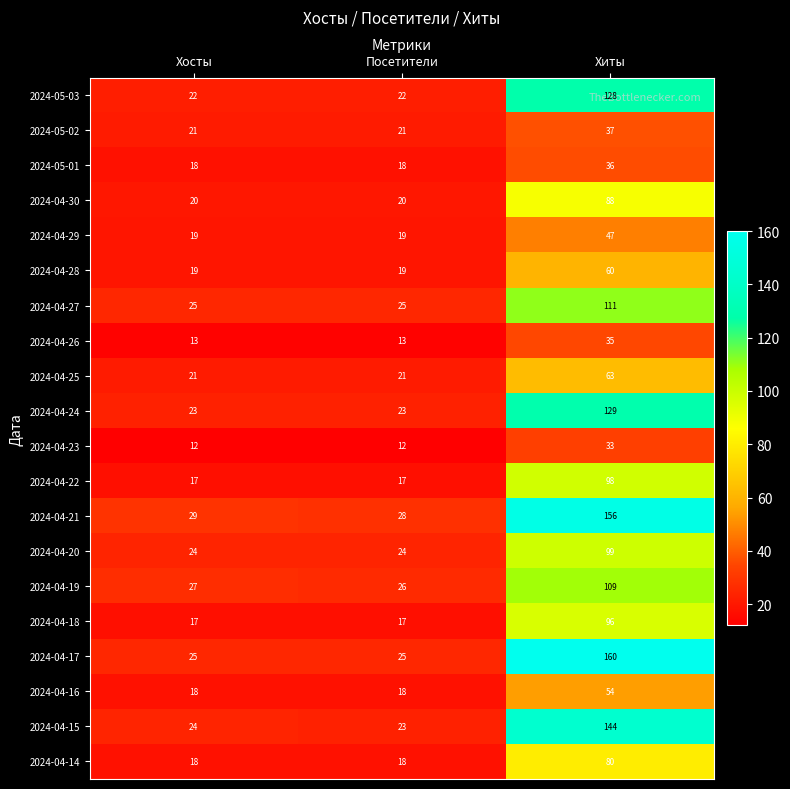

At how many categories does at least one series exceed 124?

1